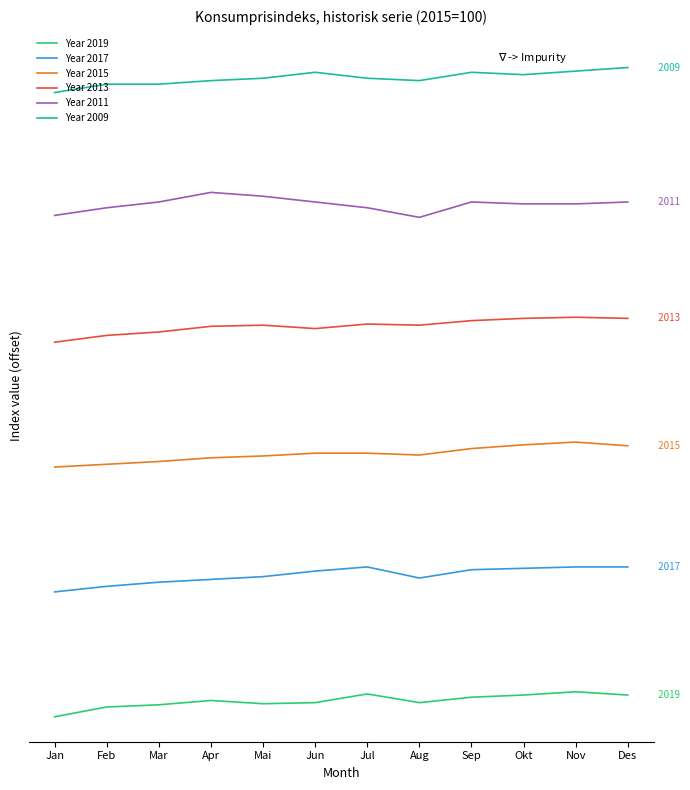

Which series changed the most between Mai and Jul?

Year 2011